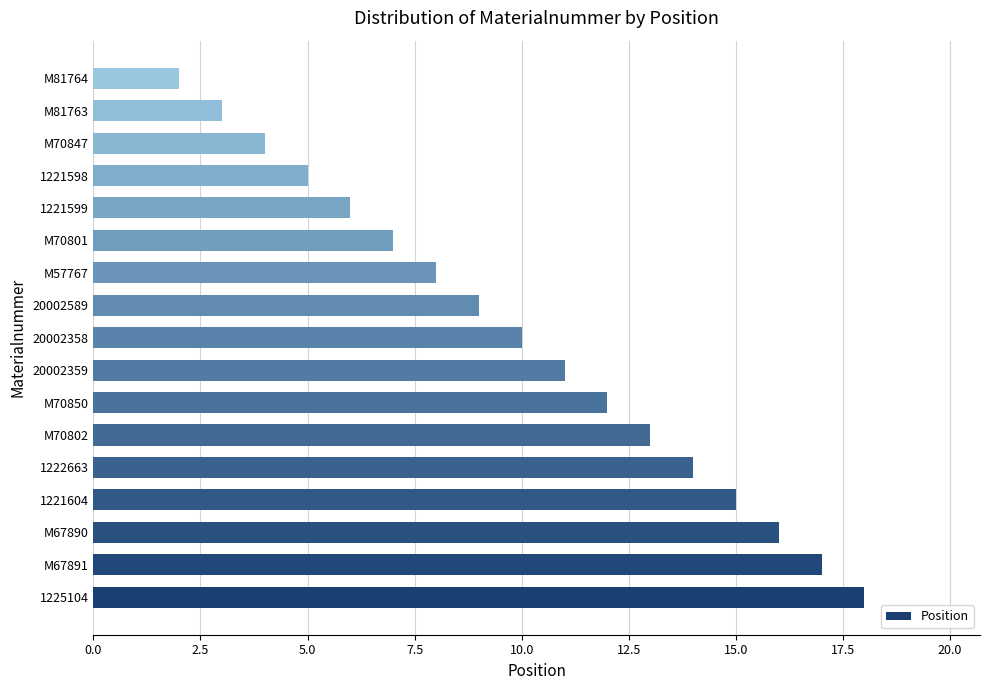

List the labels in order of value, smallest first.

M81764, M81763, M70847, 1221598, 1221599, M70801, M57767, 20002589, 20002358, 20002359, M70850, M70802, 1222663, 1221604, M67890, M67891, 1225104